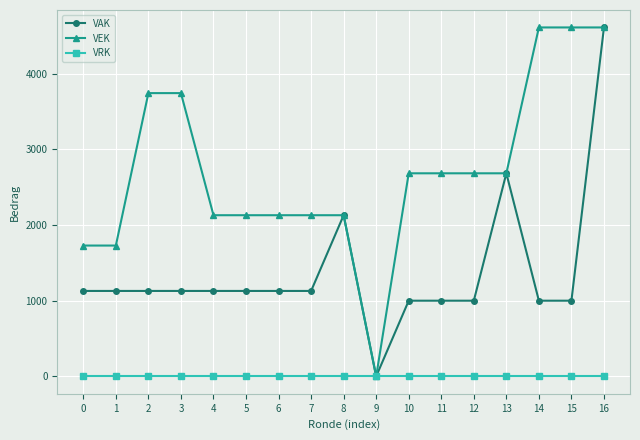

Which series changed the most between 6 and 16?

VAK